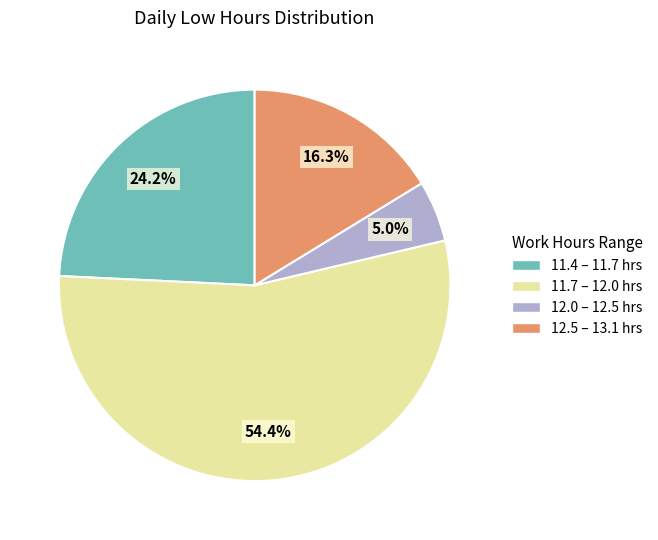

Is there a majority slice in this chart?

Yes